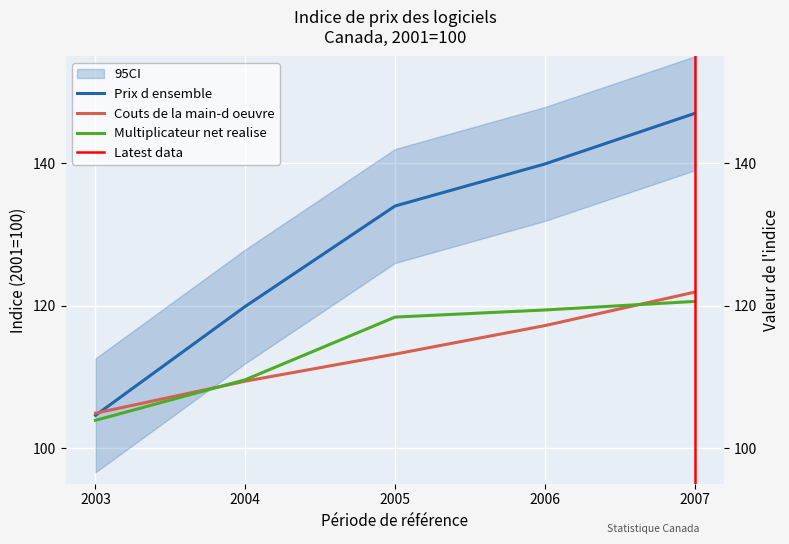

Reading left to right, what are all the values shown in this chart?

Prix d ensemble: 104.6	119.9	134.0	139.9	147.0
Couts de la main-d oeuvre: 104.9	109.4	113.2	117.2	121.9
Multiplicateur net realise: 103.9	109.6	118.4	119.4	120.6